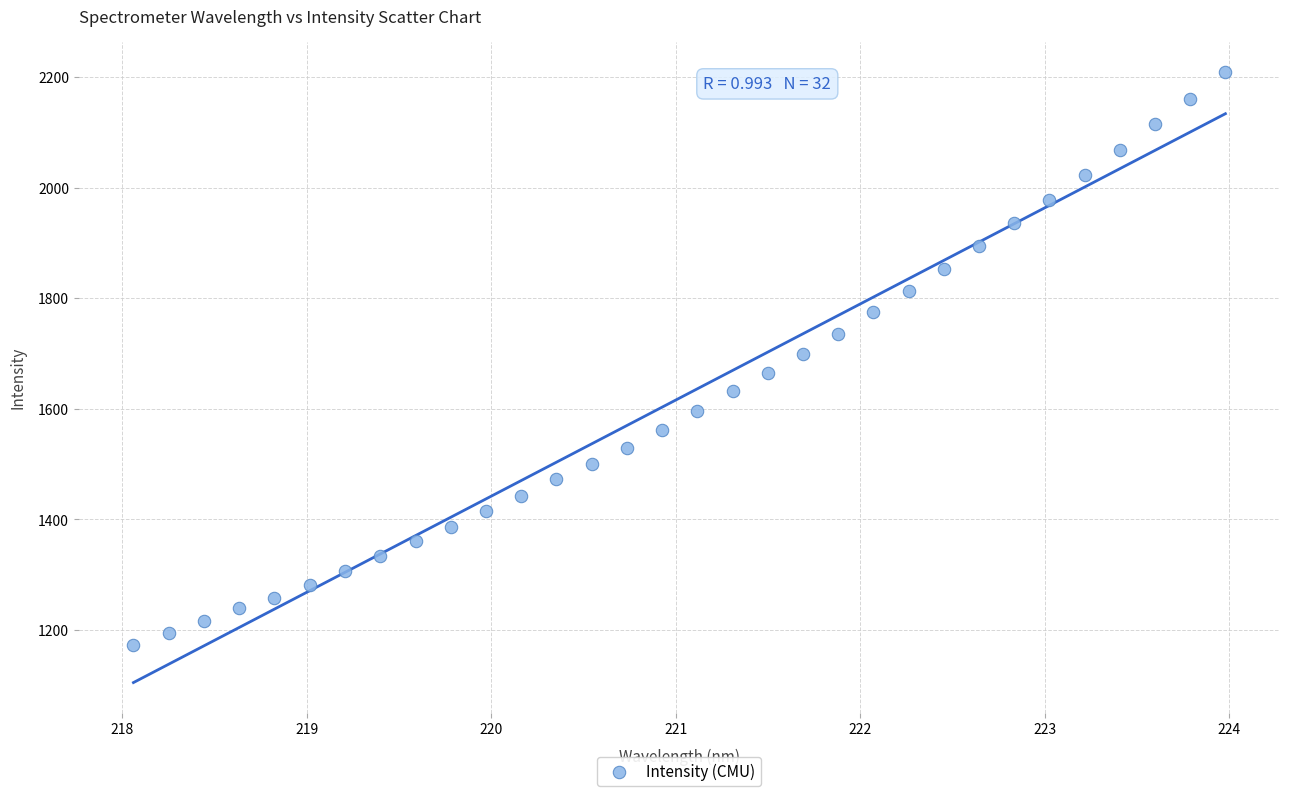

What is the range of Y values (max minus min)?

1034.7